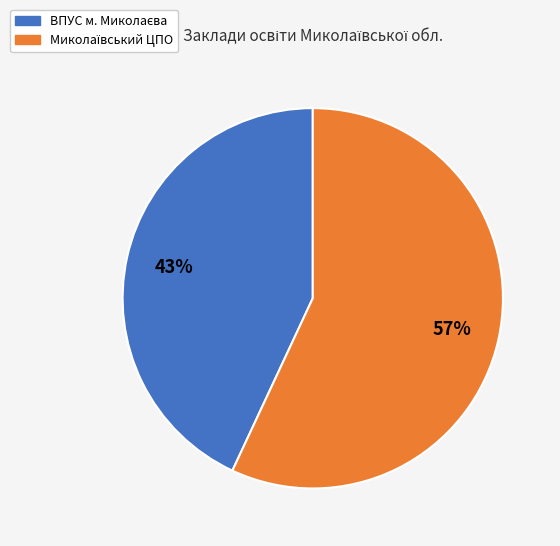

To the nearest percent, what is the difference between the largest and smallest slice percentages?

14%